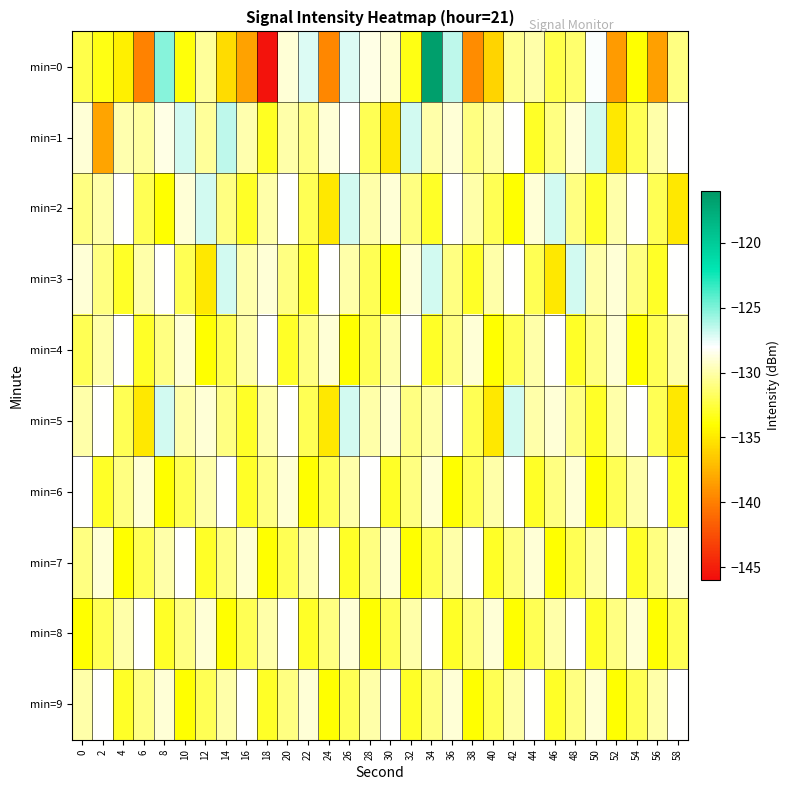

What is the total value across all series at 52?

-1316.7